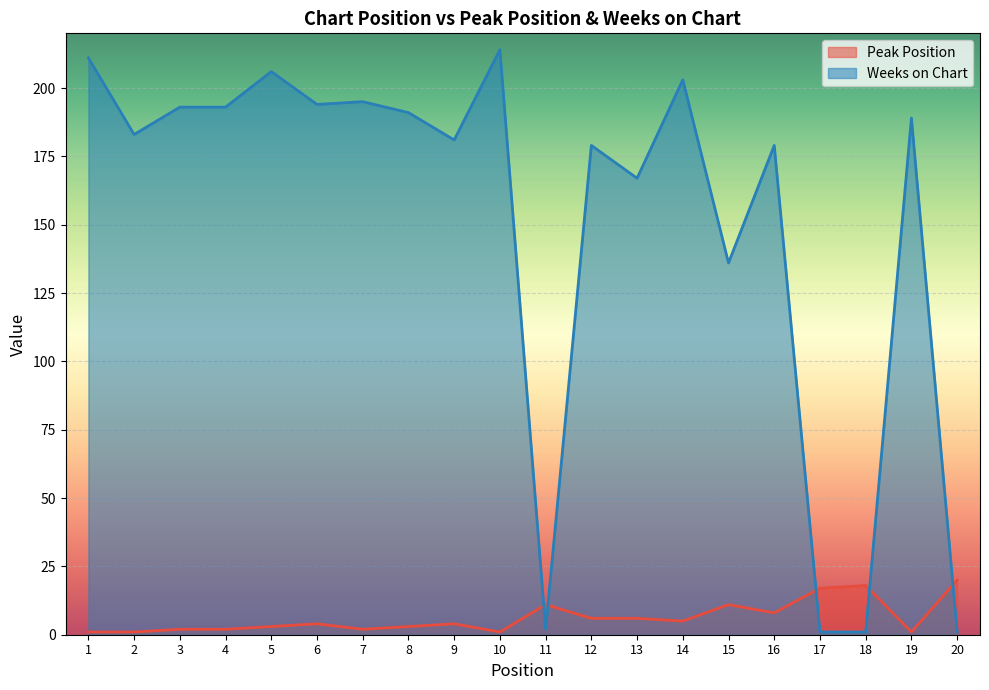

Rank the series by their maximum value, from highest to lowest.

Weeks on Chart, Peak Position